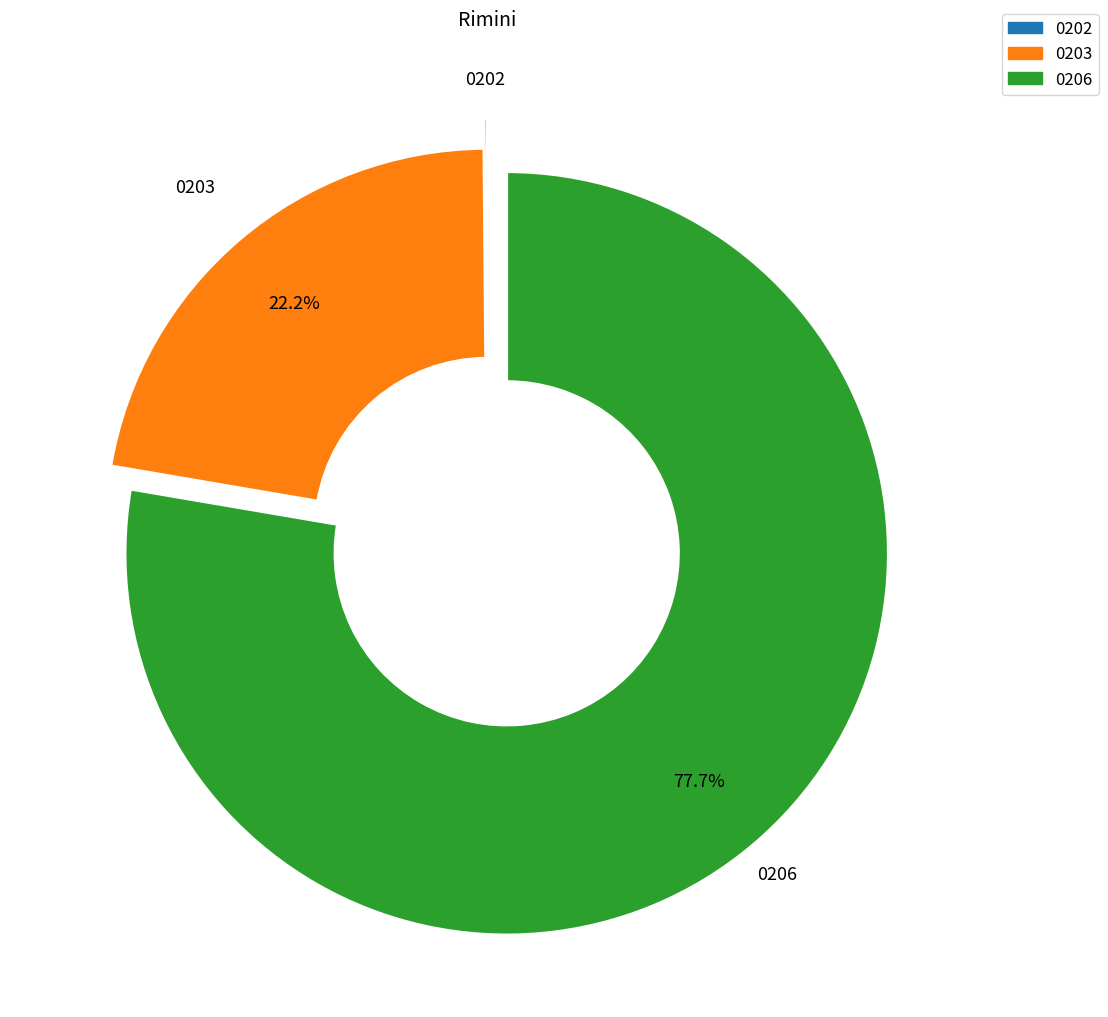

Does any single category account for the majority?

Yes